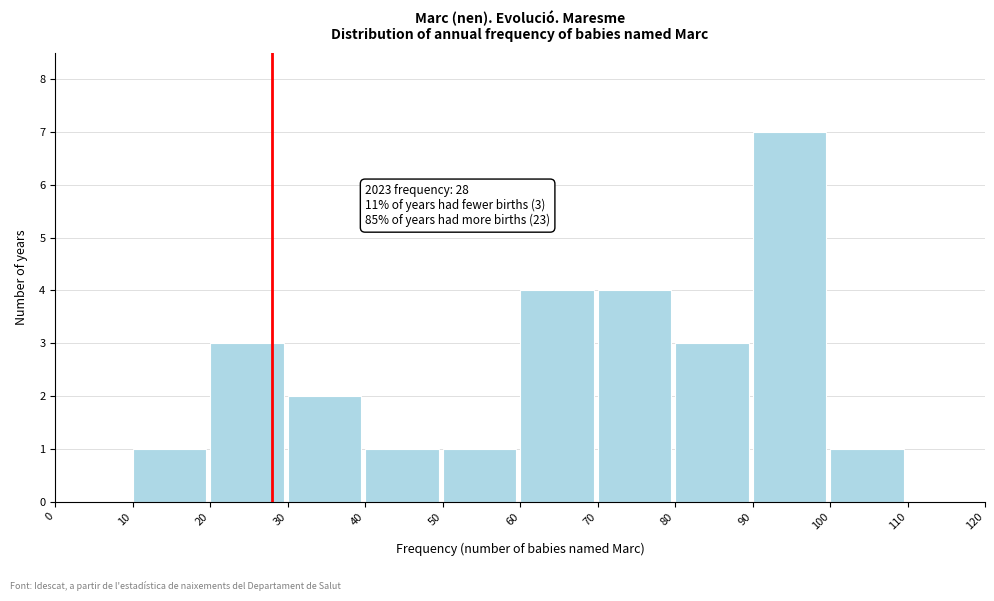

Over which range of the x-axis is the bar tallest?

90 to 100